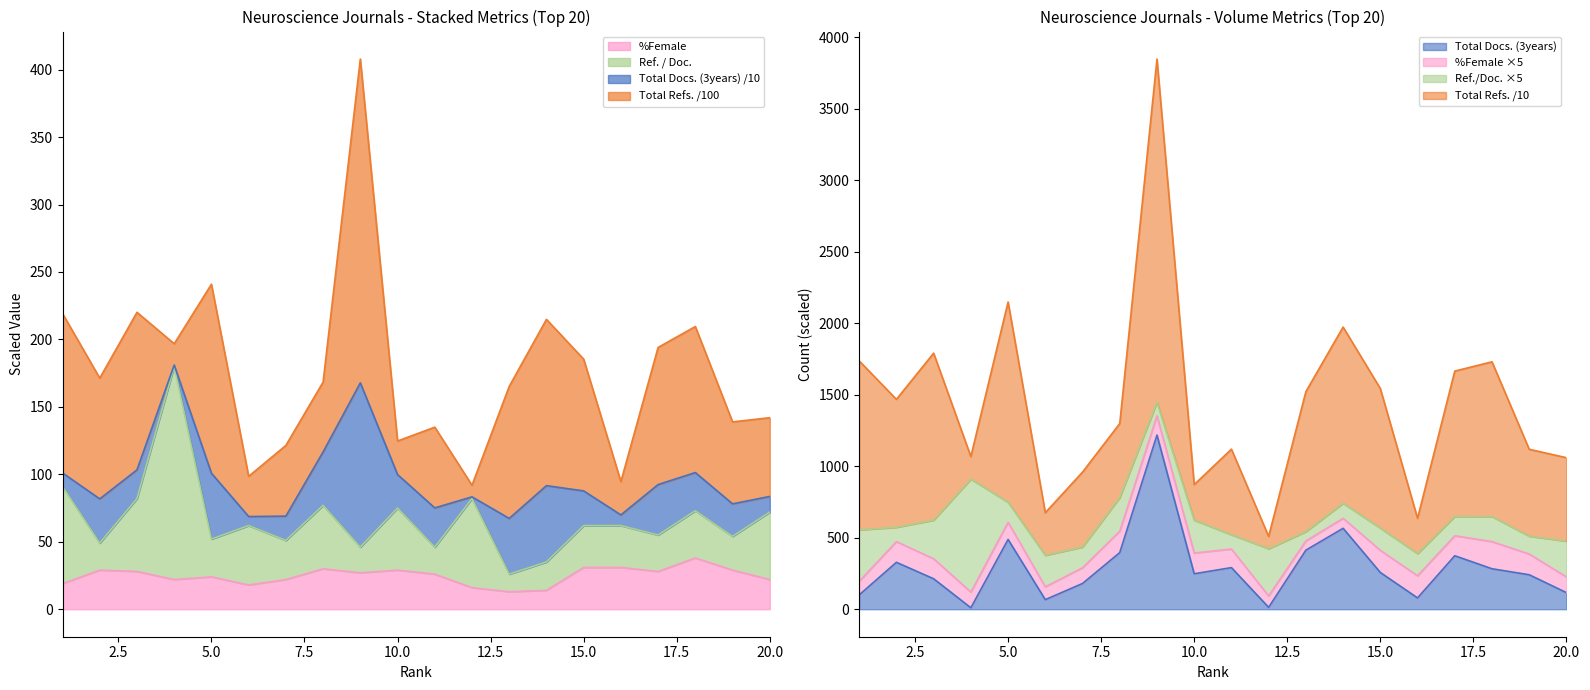

What is the value of the Total Docs. (3years) point at the 3rd from the left?

213